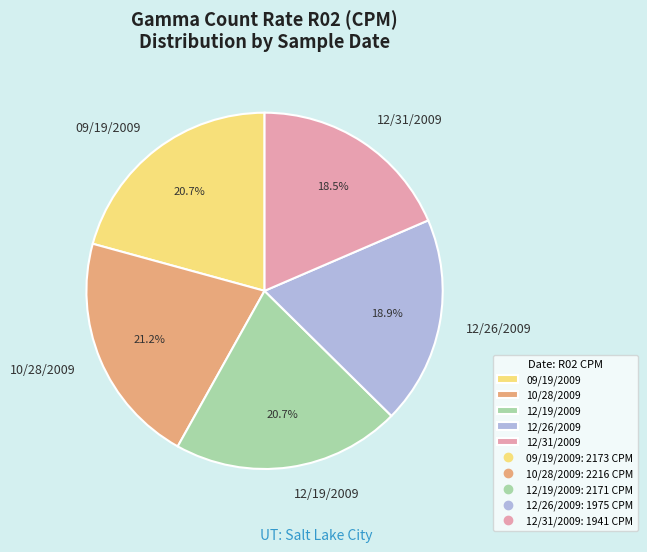

Count the number of slices in the pie.

5